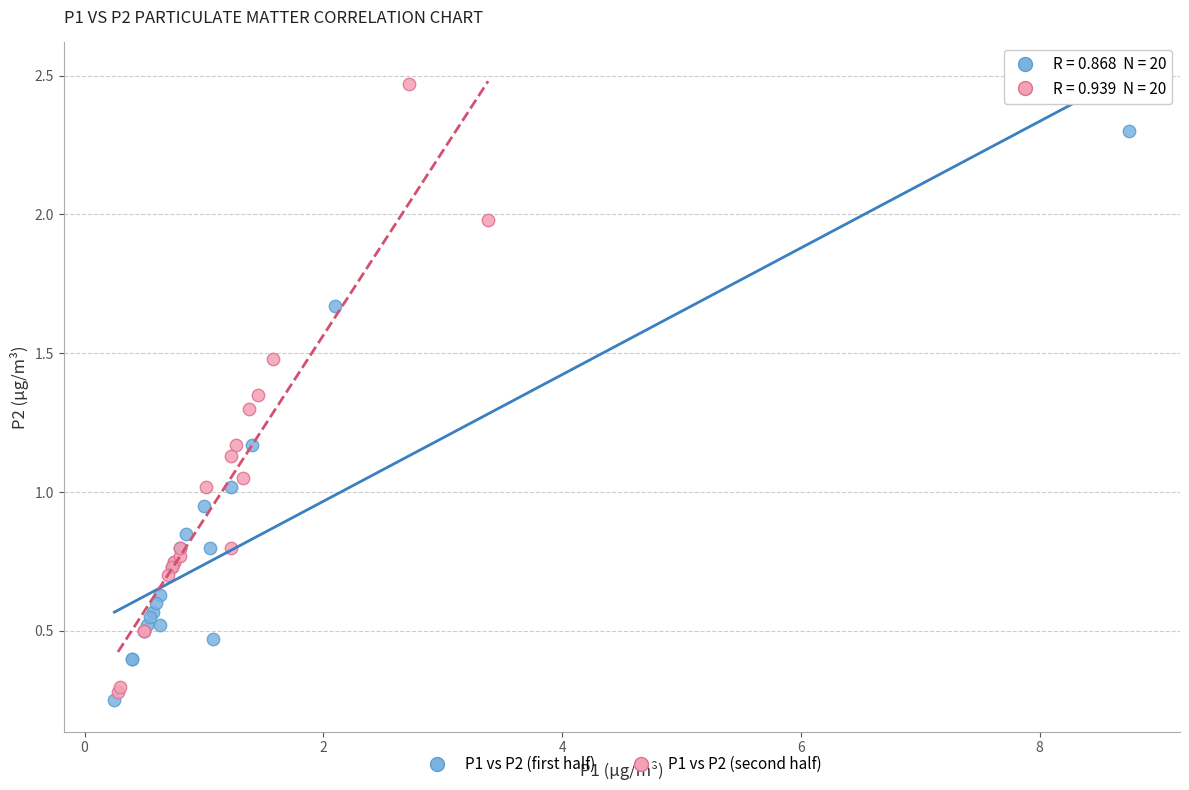

Which series has the widest spread of Y values?

P1 vs P2 (second half)